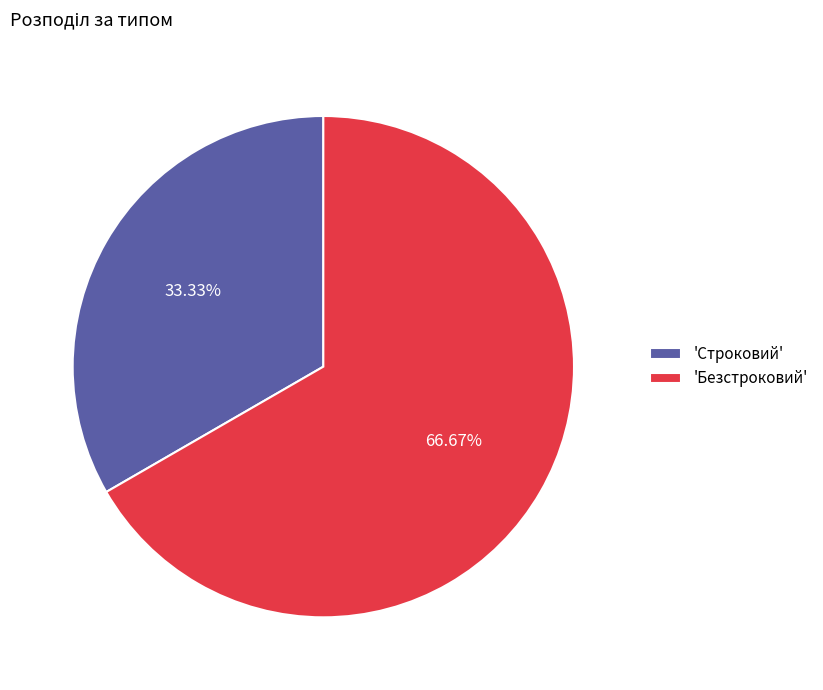

Rank the categories by value from lowest to highest.

'Строковий', 'Безстроковий'